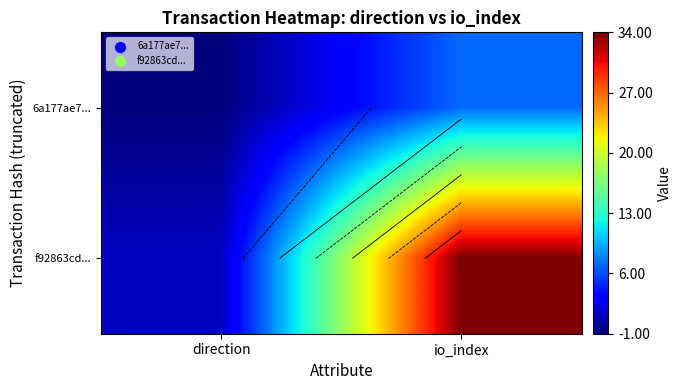

What is the spread (max minus min) of values at direction?

2